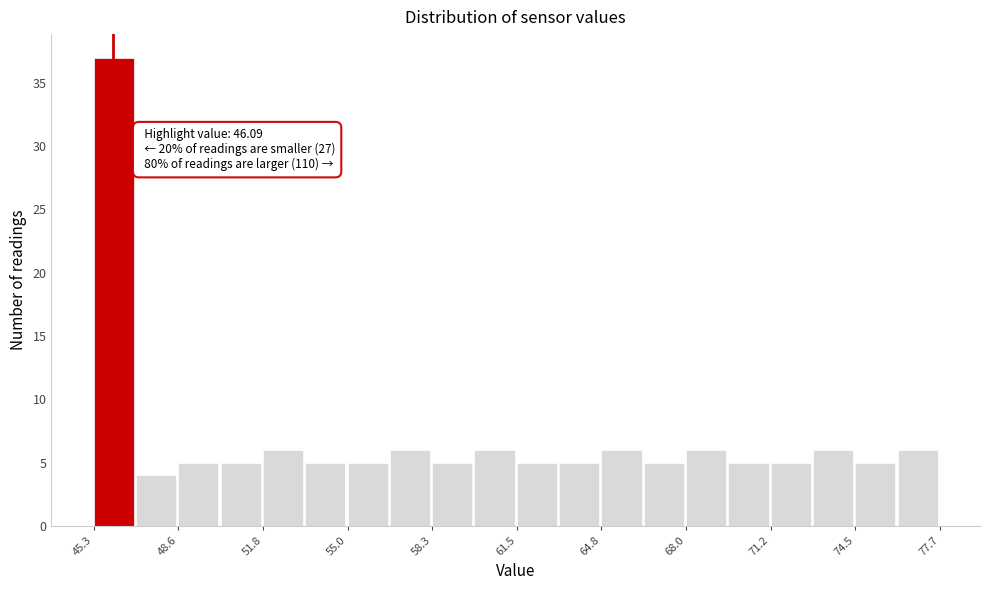

Read against the x-axis, roughly where is the centre of the tallest bar?

46.0